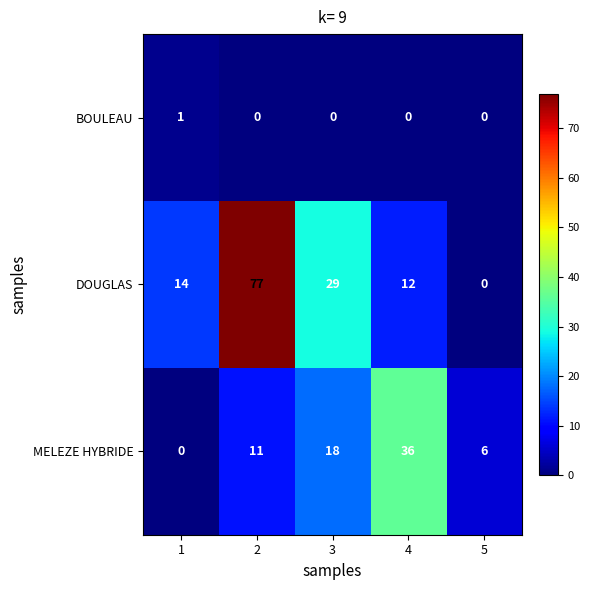

Which category has the highest value across all series?

2